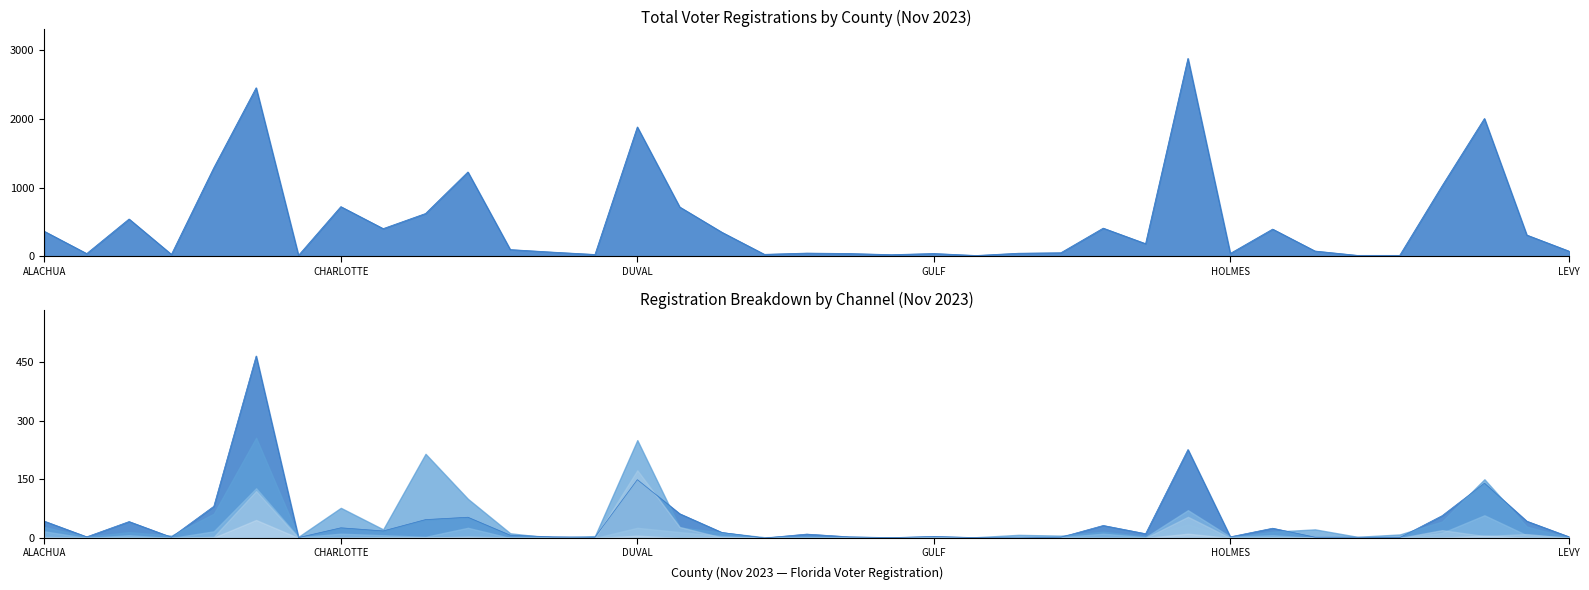

How many positive values does the Mail series have?

25